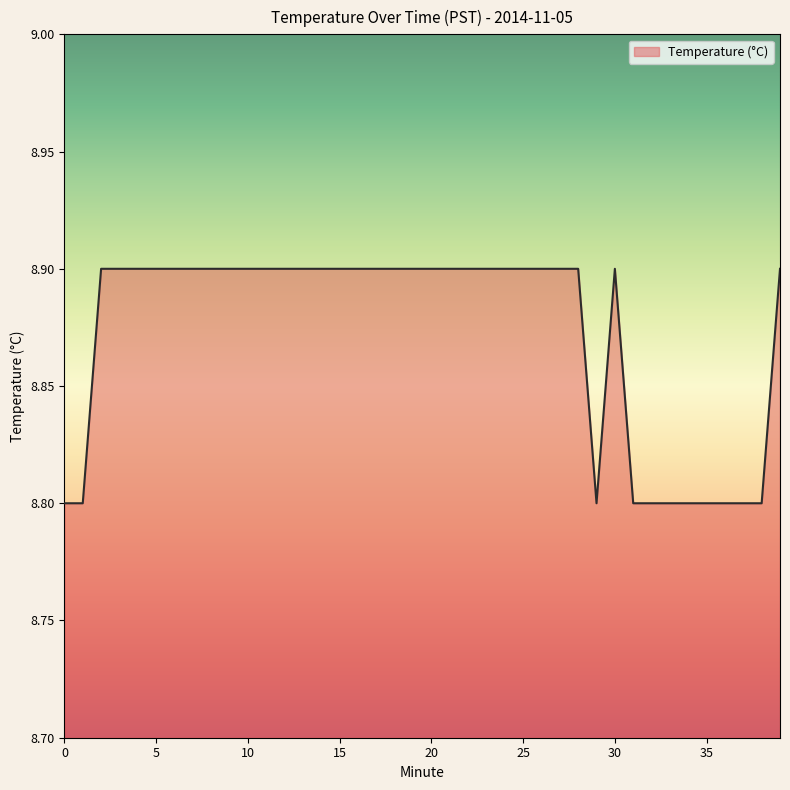

How many lines are shown in the chart?

1